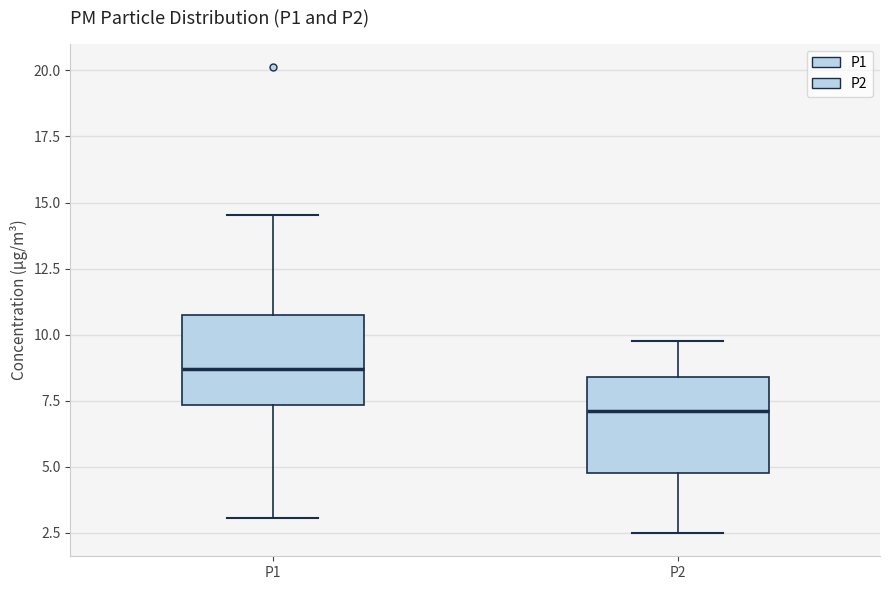

Reading left to right, read every box against the y-axis: the position of its median line, the range the box covers, and the ends of its whiskers. The values are not printed on the chart, so give them approximately, as read against the axis.

P1: median 8.5, box 7.5 to 10.5, whiskers 3.0 to 14.5
P2: median 7.0, box 5.0 to 8.5, whiskers 2.5 to 10.0